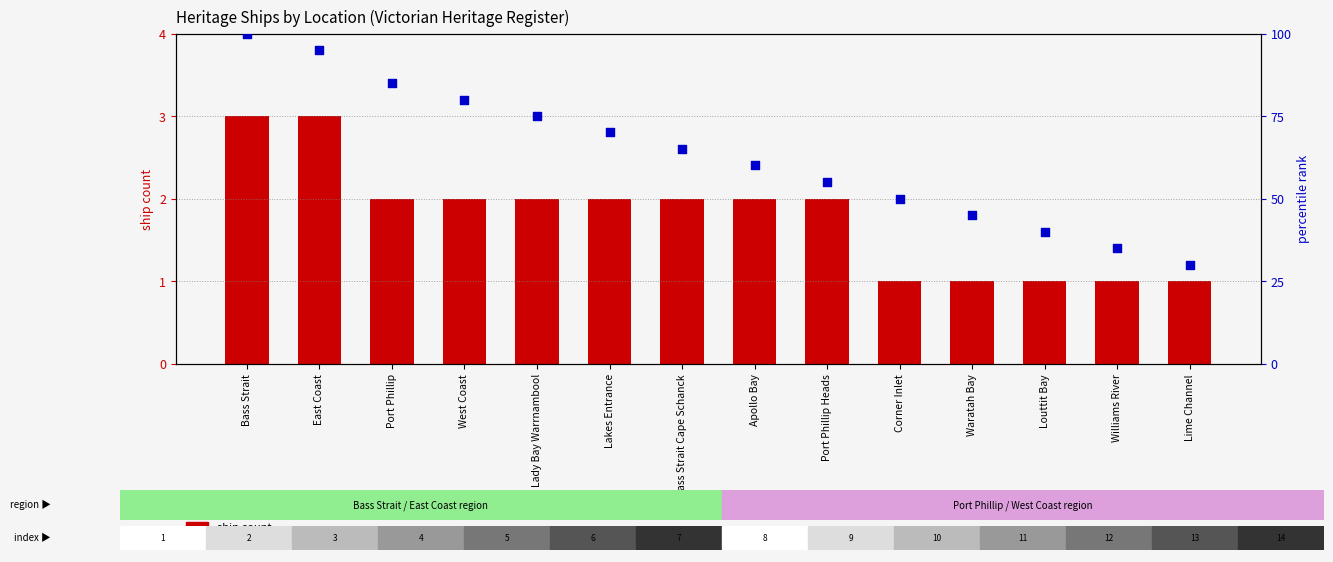

What is the total value across all series at West Coast?

82